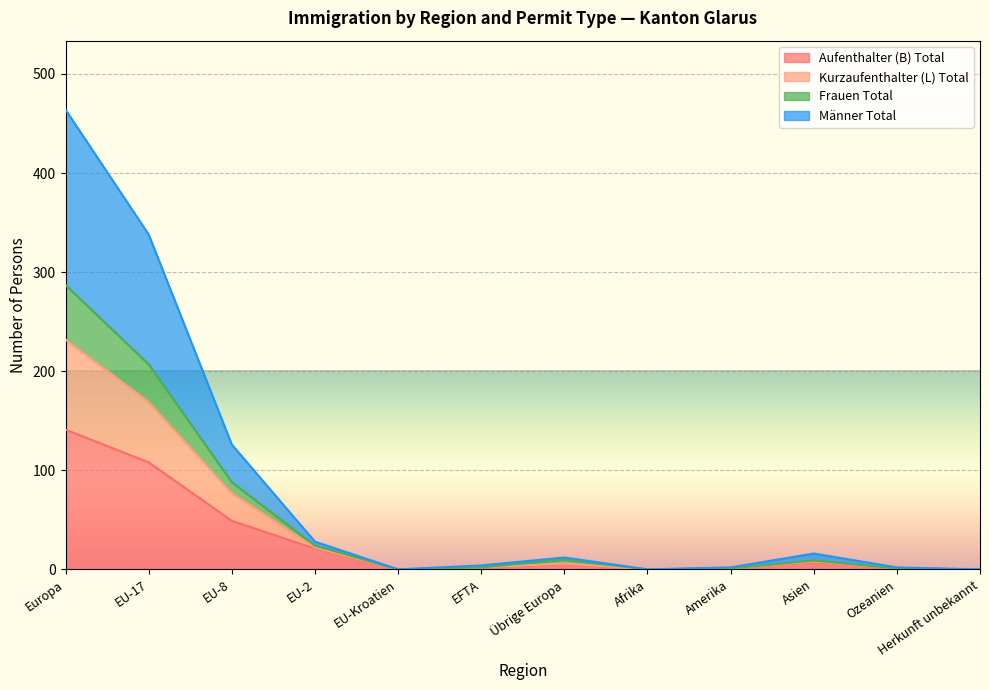

The Aufenthalter (B) Total series shows -97 at Afrika. True or false?

False